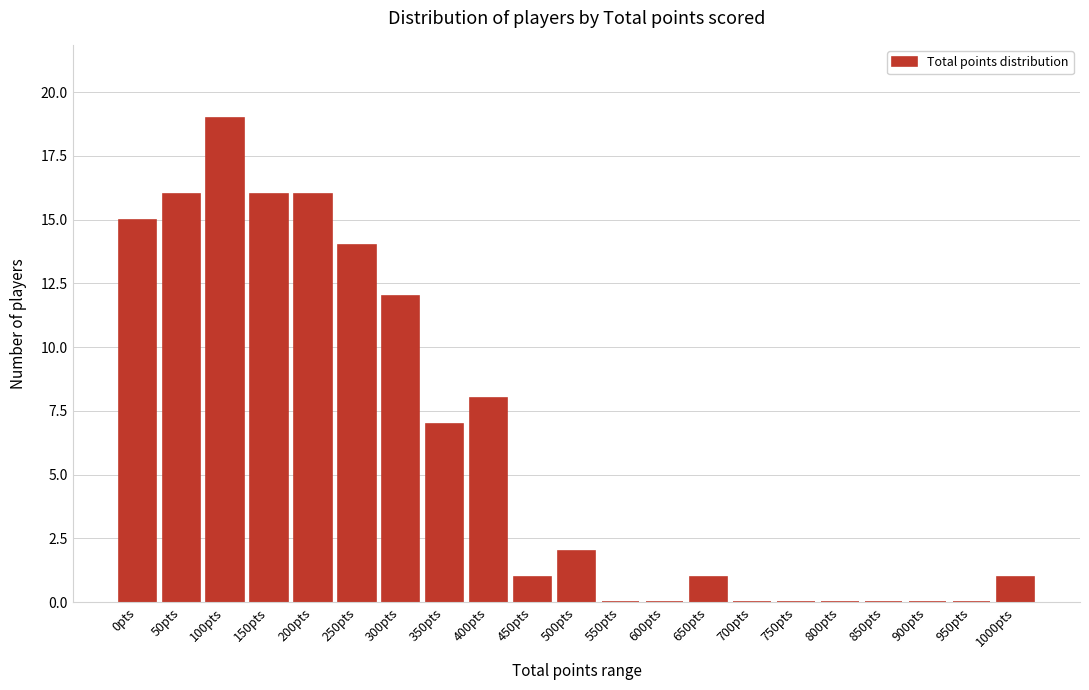

Reading left to right, extract all data points from this chart.

0pts=15	50pts=16	100pts=19	150pts=16	200pts=16	250pts=14	300pts=12	350pts=7	400pts=8	450pts=1	500pts=2	550pts=0	600pts=0	650pts=1	700pts=0	750pts=0	800pts=0	850pts=0	900pts=0	950pts=0	1000pts=1